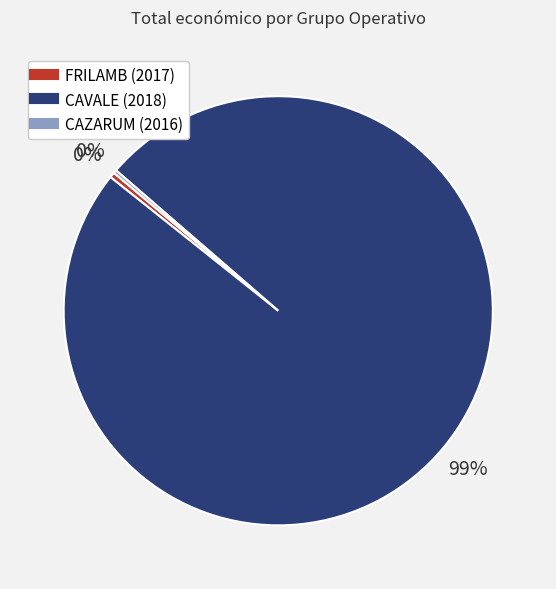

To the nearest percent, what is the average slice percentage?

33%